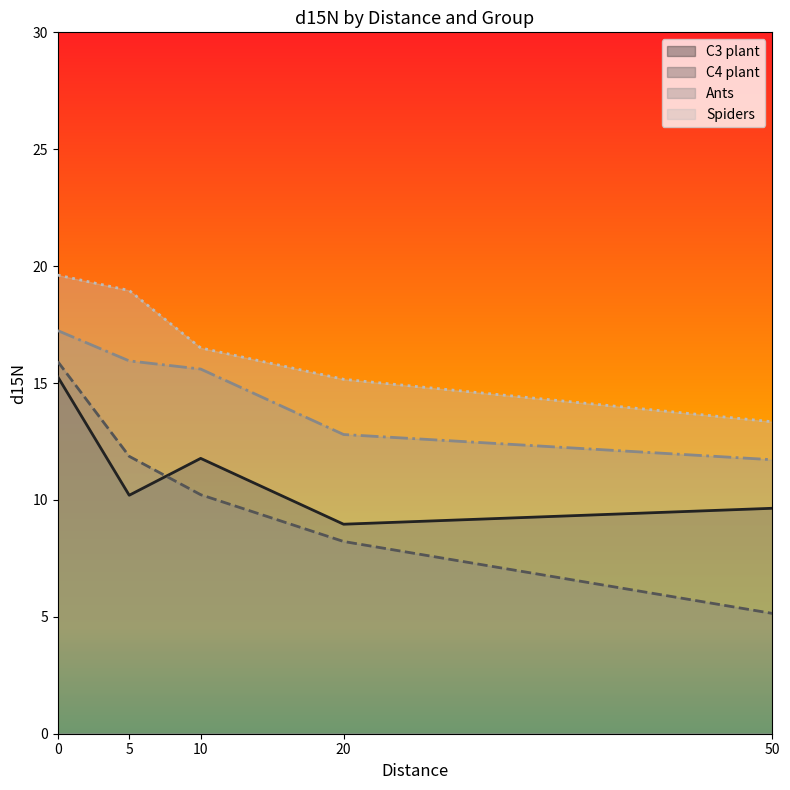

Which series has the largest total across all categories?

Spiders